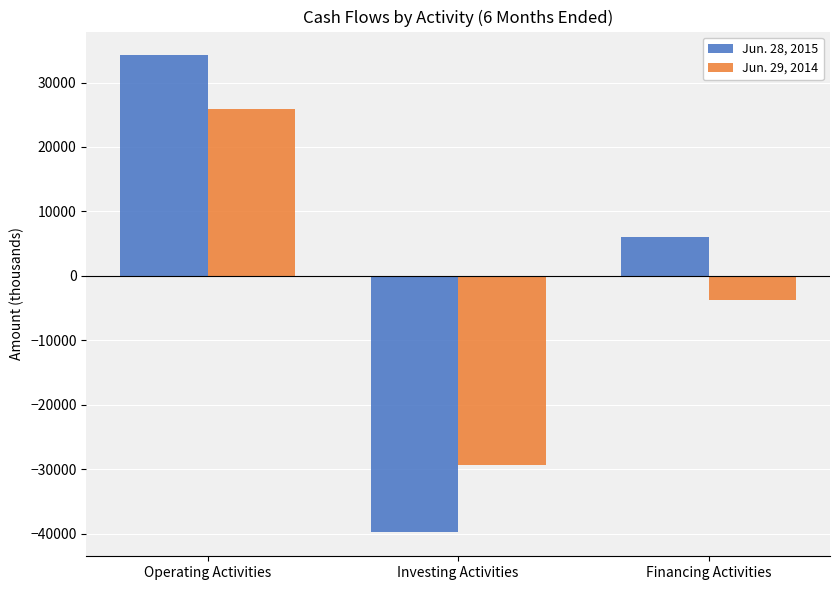

List the series in order of their overall mean, highest first.

Jun. 28, 2015, Jun. 29, 2014